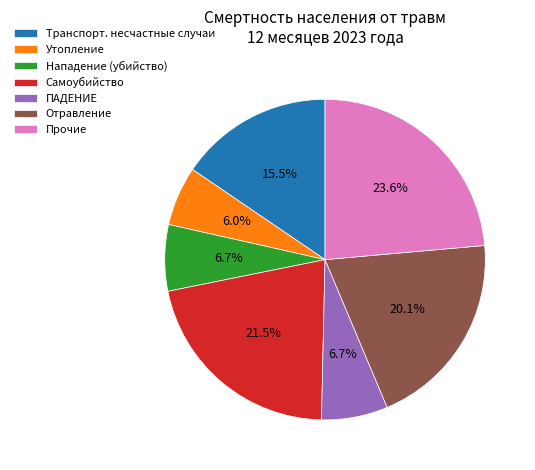

Is it true that Отравление is 32% of the pie?

False